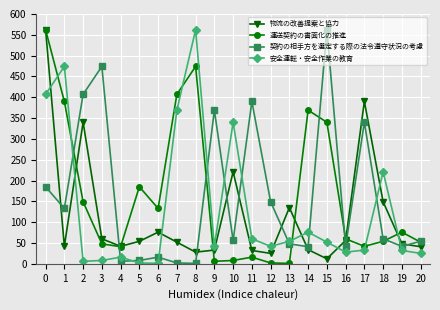

What is the highest value of the 安全運転・安全作業の教育 series?

562